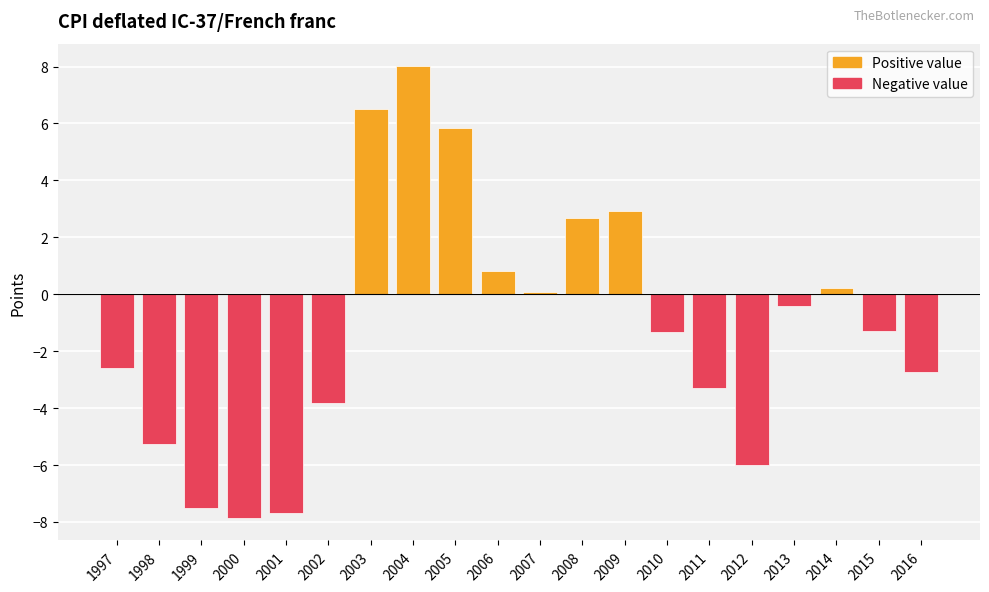

What is the minimum value shown in the chart?

-7.9